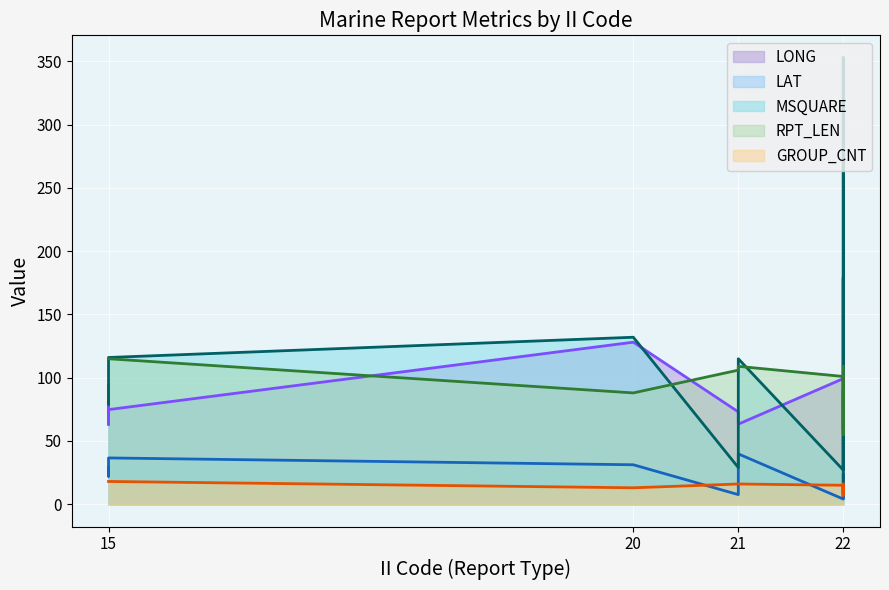

Between which two adjacent categories do MSQUARE and LAT first intersect?

22 and 22